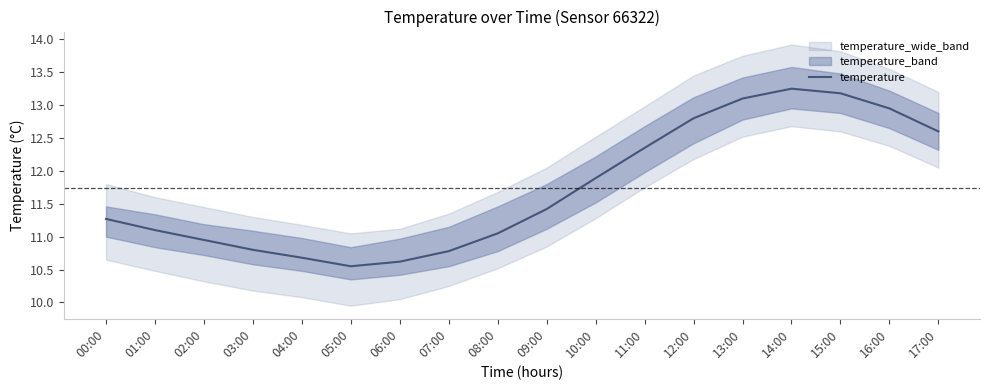

Where is the first local maximum?

14:00